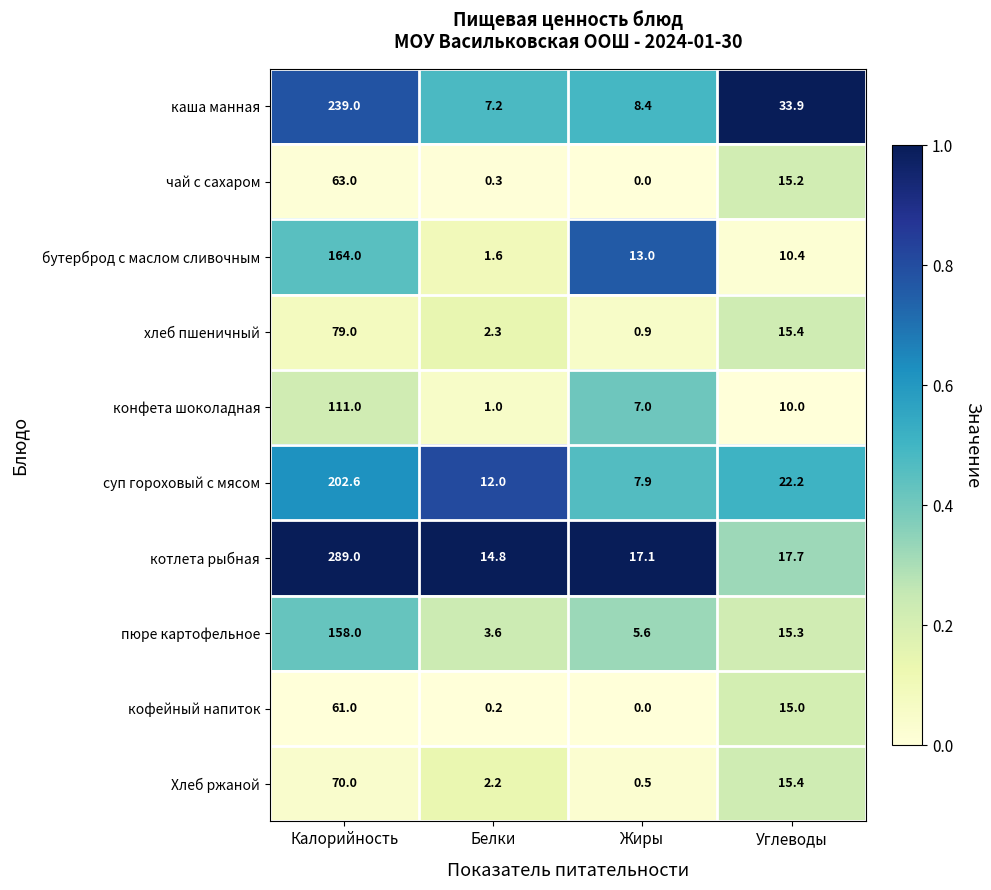

List the series in order of their peak value, highest first.

котлета рыбная, каша манная, суп гороховый с мясом, бутерброд с маслом сливочным, пюре картофельное, конфета шоколадная, хлеб пшеничный, Хлеб ржаной, чай с сахаром, кофейный напиток